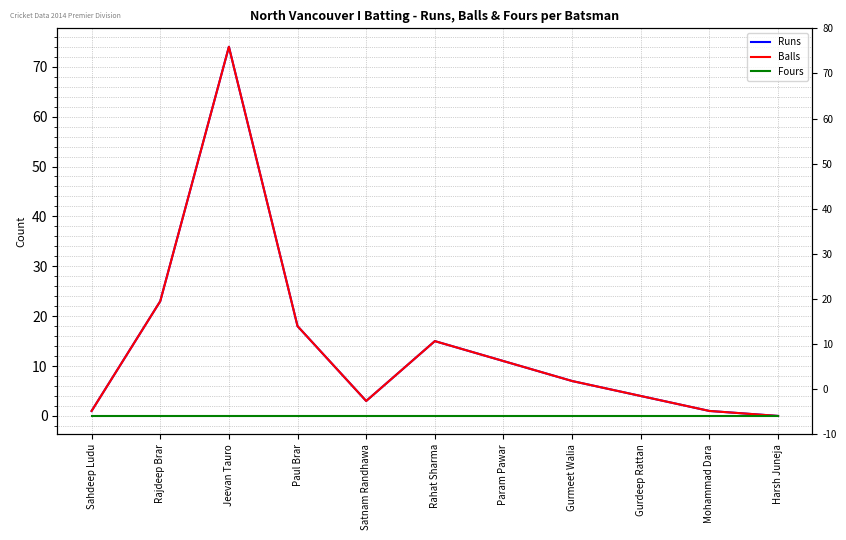

At which label is Runs closest to 37?

Rajdeep Brar